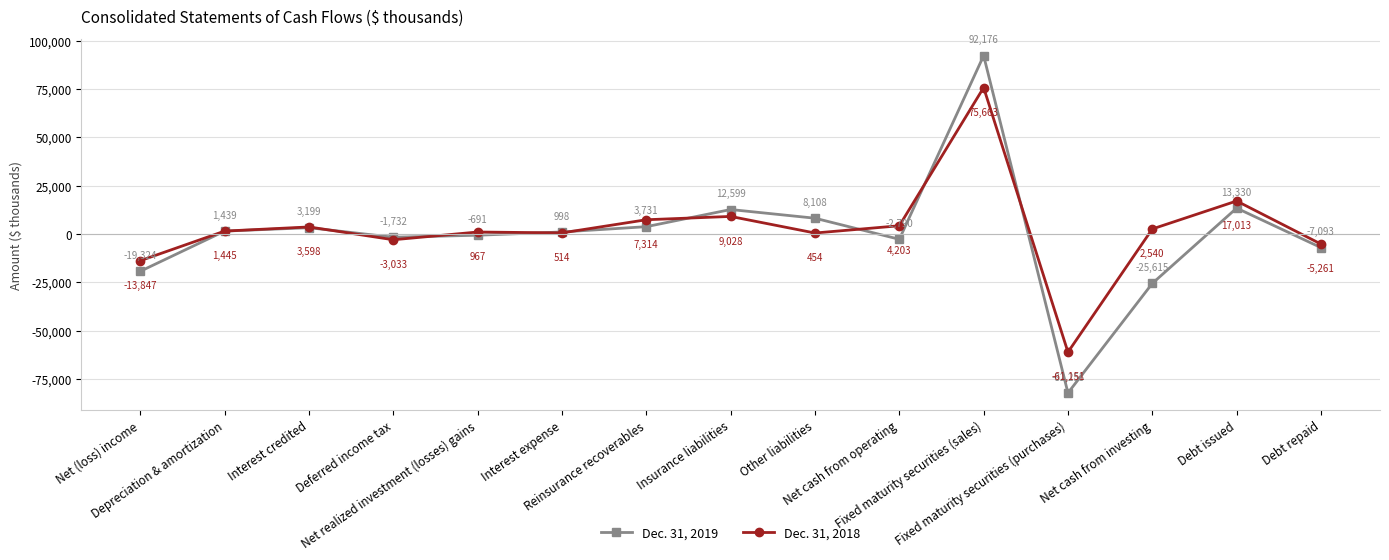

Does the chart have visible grid lines?

Yes